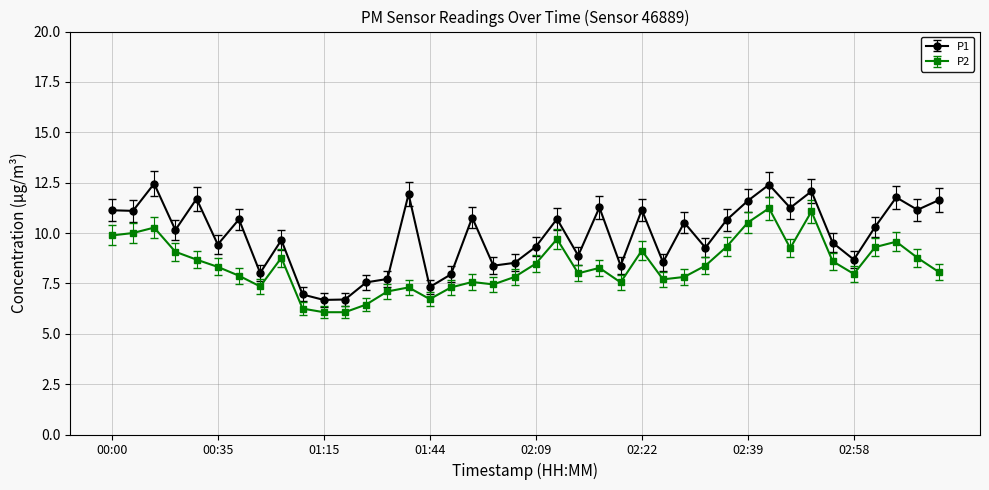

Which series has the largest range (max minus min)?

P1